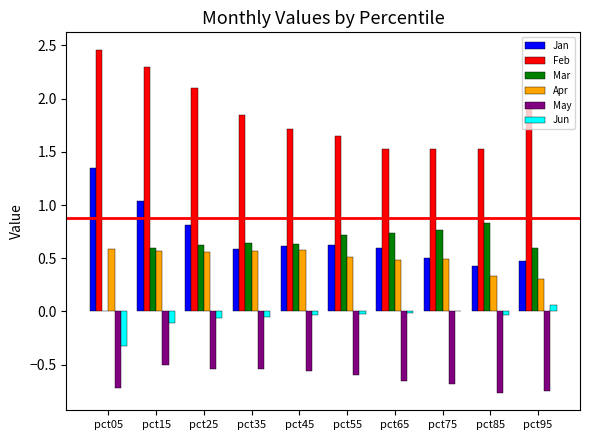

How many distinct data groups are displayed?

6